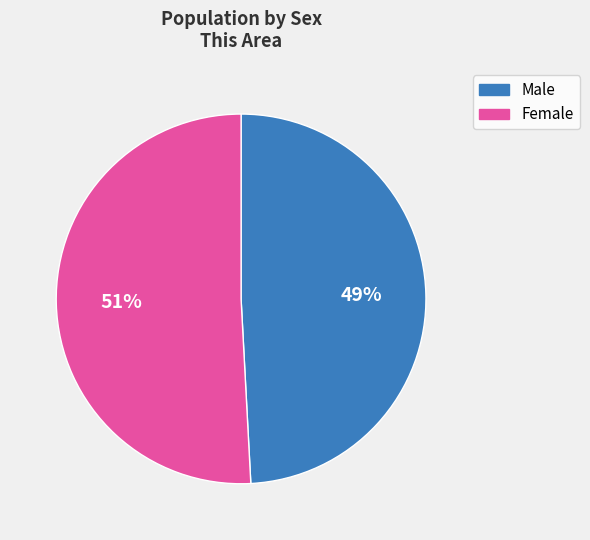

Which slice is the largest?

Female